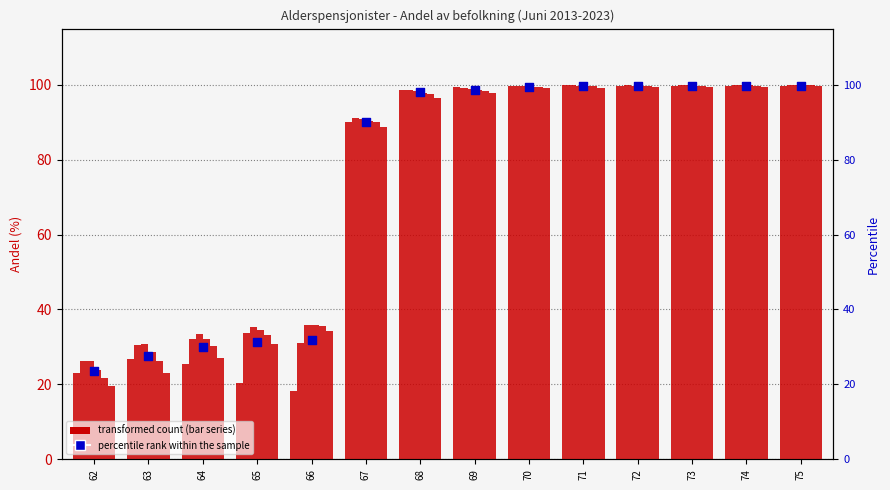

Which has a higher value, 75 or 69?

75